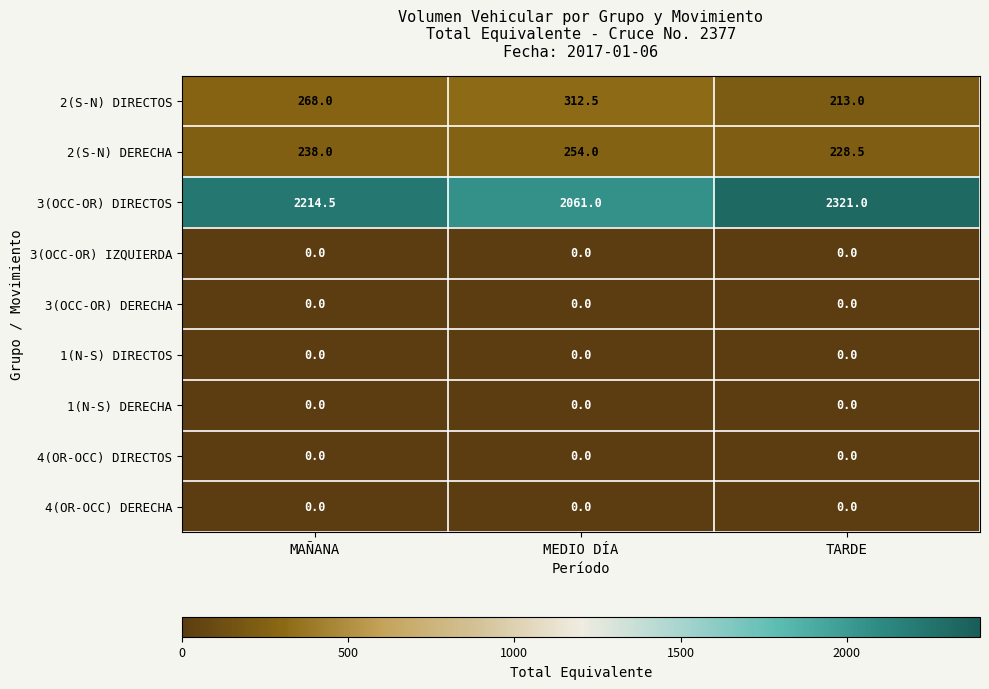

Count the number of data series in this chart.

9